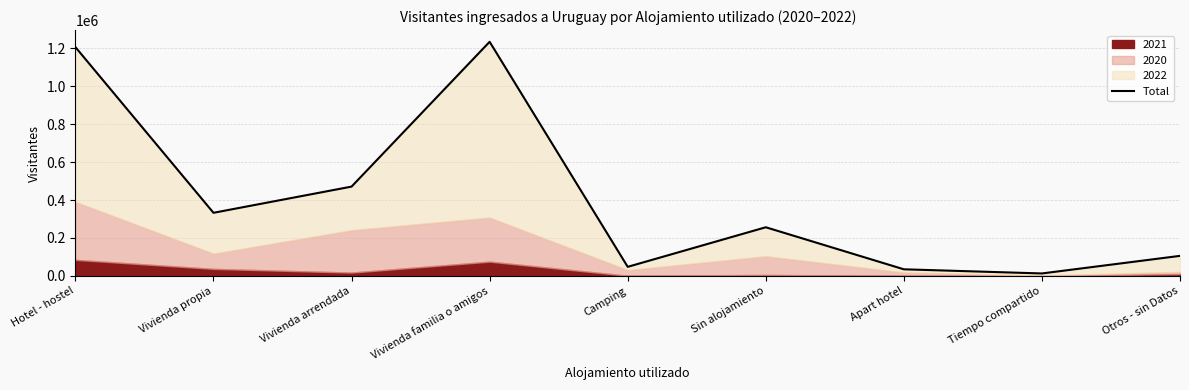

What is the greatest value displayed?

1233505.0